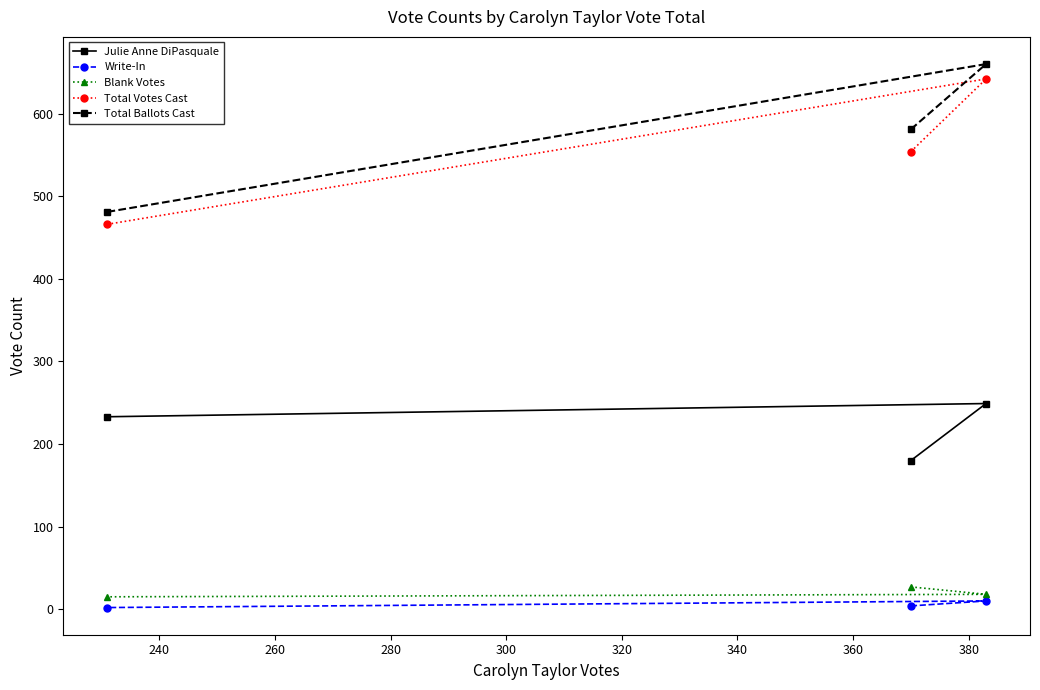

At how many categories does at least one series exceed 149?

3